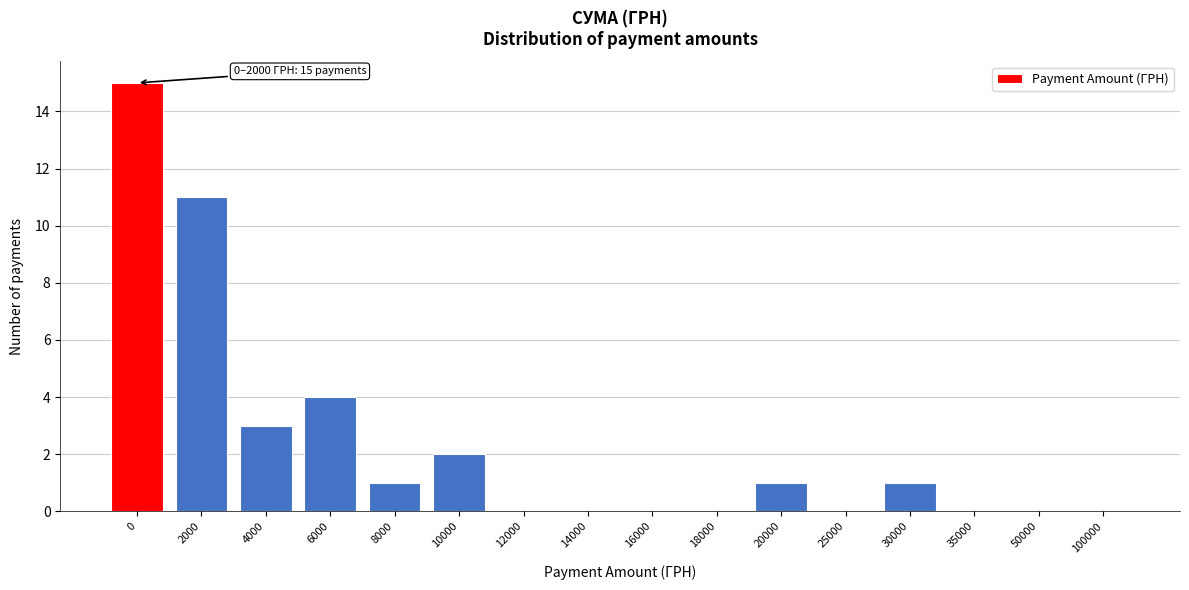

Reading left to right, list all the values displayed in this chart.

0=15	2000=11	4000=3	6000=4	8000=1	10000=2	12000=0	14000=0	16000=0	18000=0	20000=1	25000=0	30000=1	35000=0	50000=0	100000=0